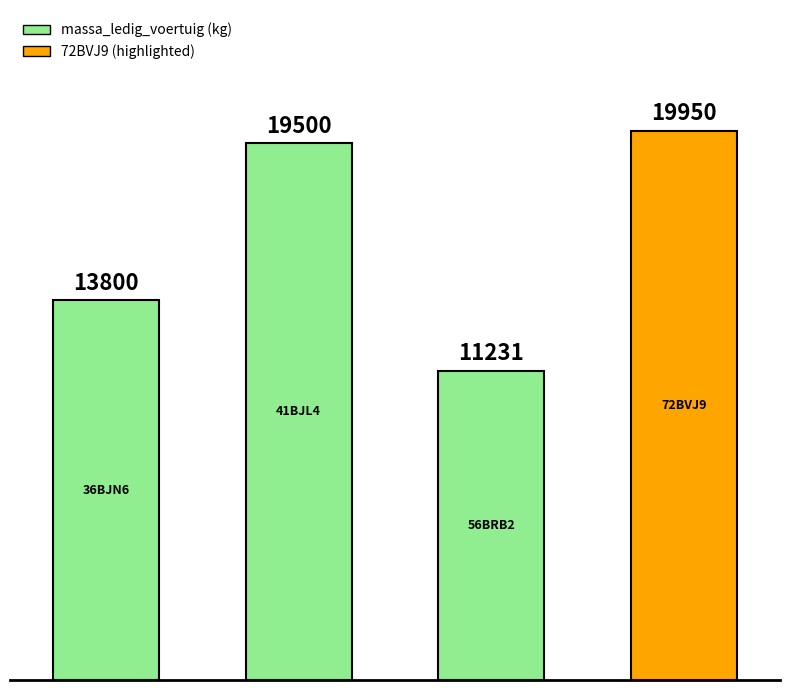

What is the sum of all values?

64481